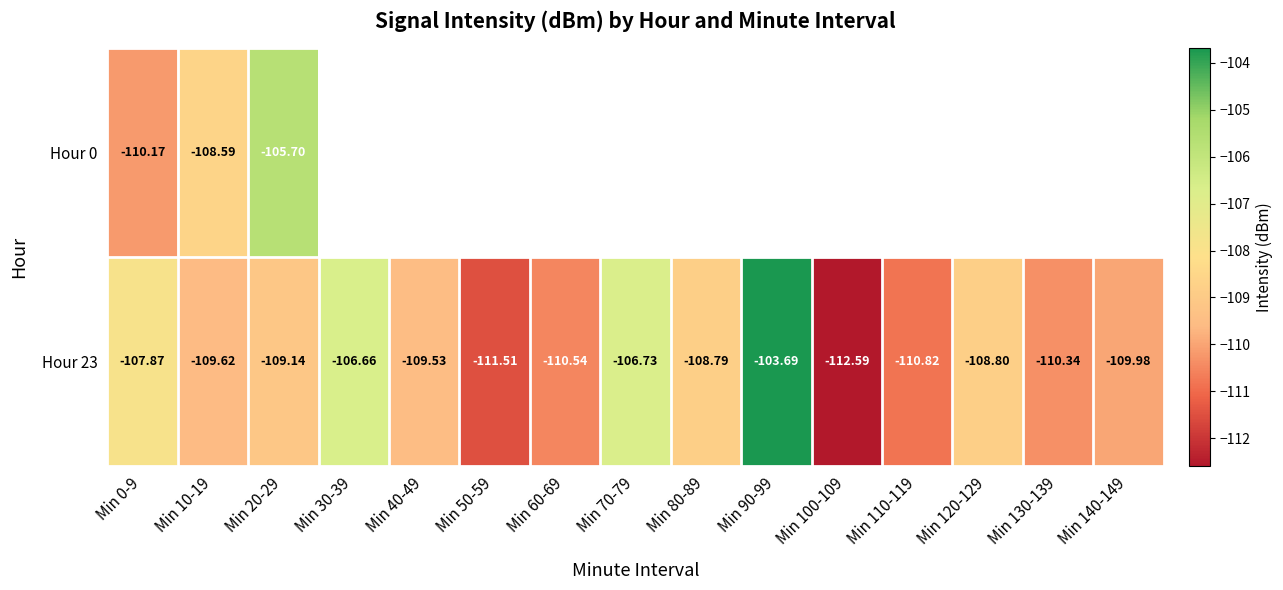

How many data points in Hour 23 are above -109?

6